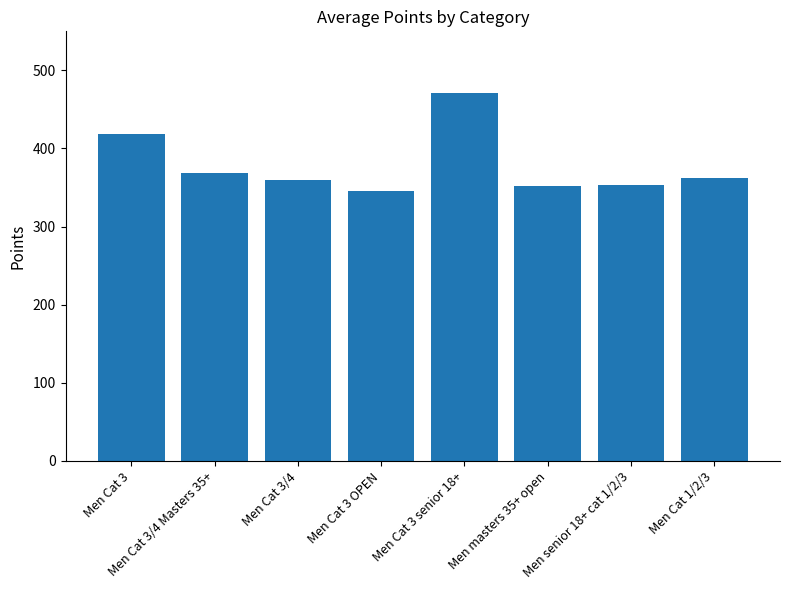

What is the sum of all values?

3029.8